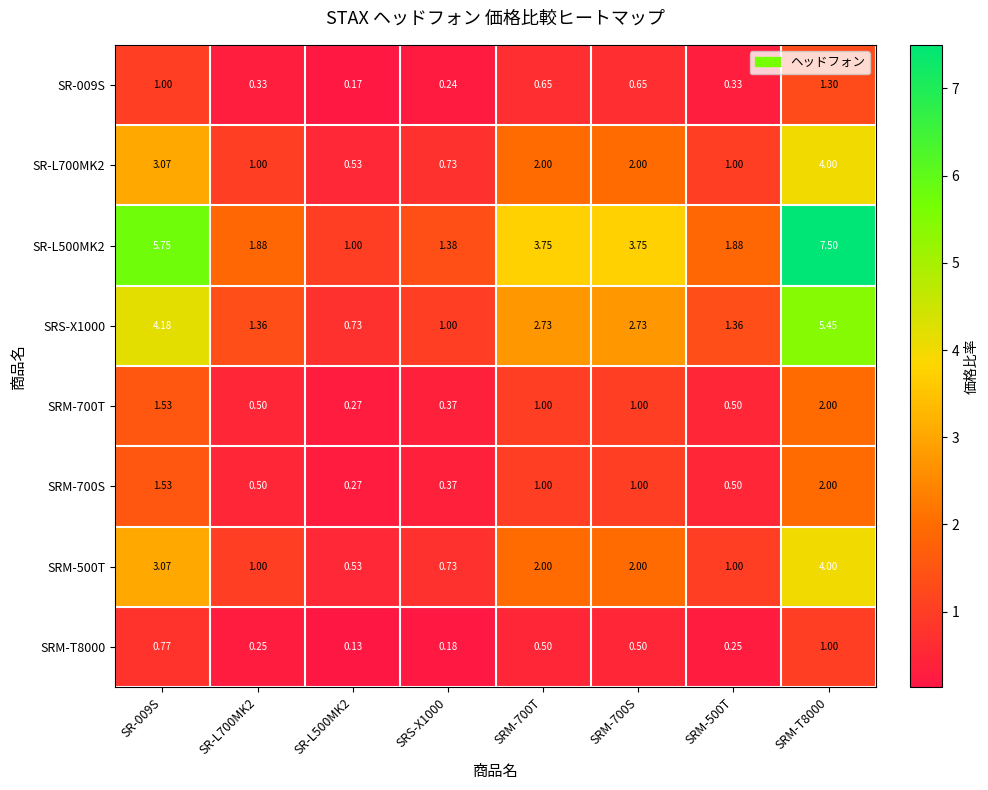

Is the value of SR-L500MK2 at SRM-500T greater than the value of SRM-700S at SRM-T8000?

No